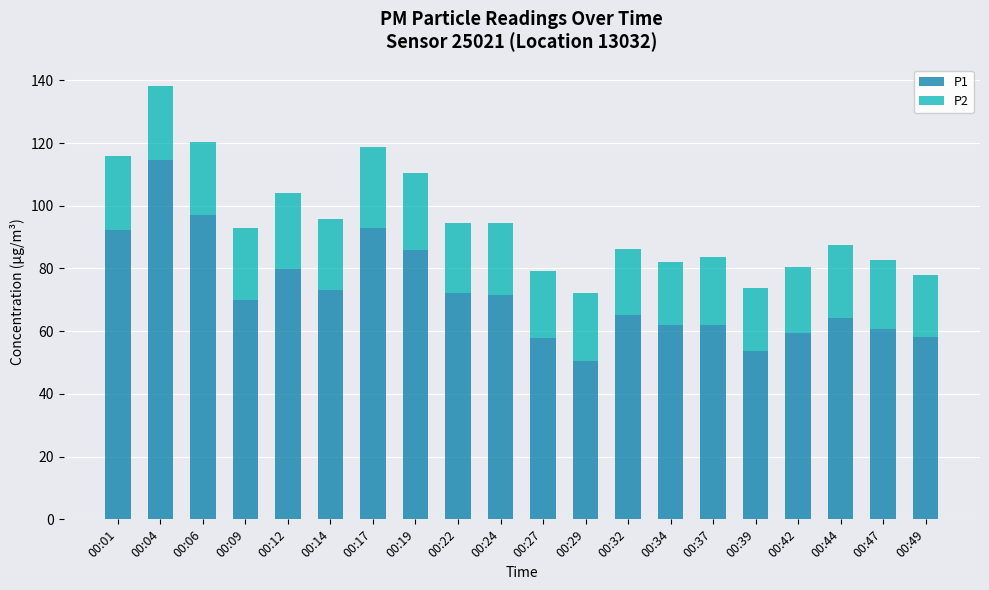

At which category is the sum across all series the highest?

00:04